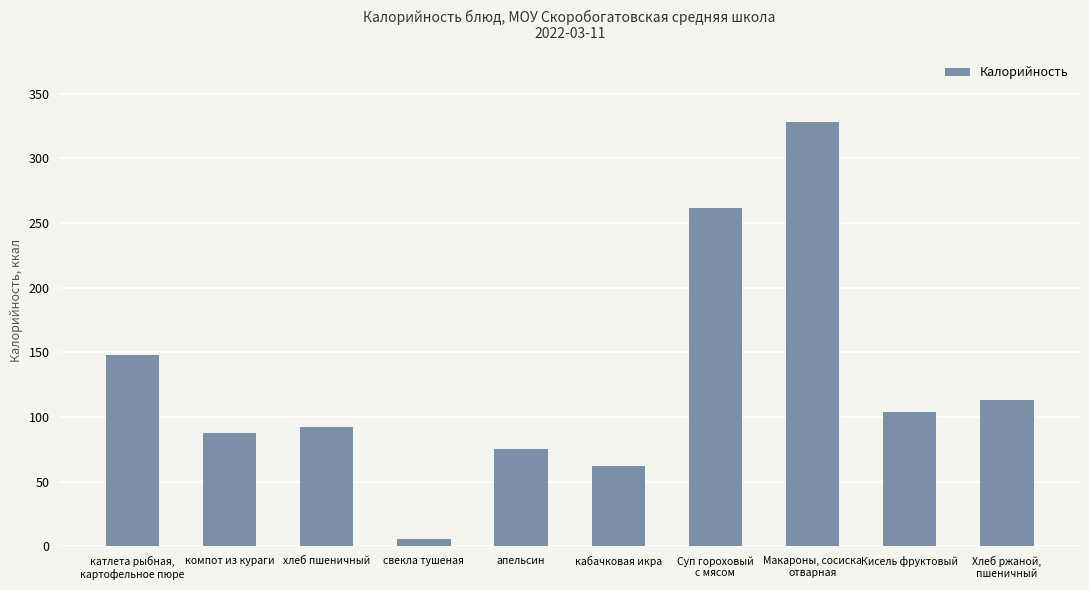

List the labels in order of value, largest first.

Макароны, сосиска
отварная, Суп гороховый
с мясом, катлета рыбная,
картофельное пюре, Хлеб ржаной,
пшеничный, Кисель фруктовый, хлеб пшеничный, компот из кураги, апельсин, кабачковая икра, свекла тушеная